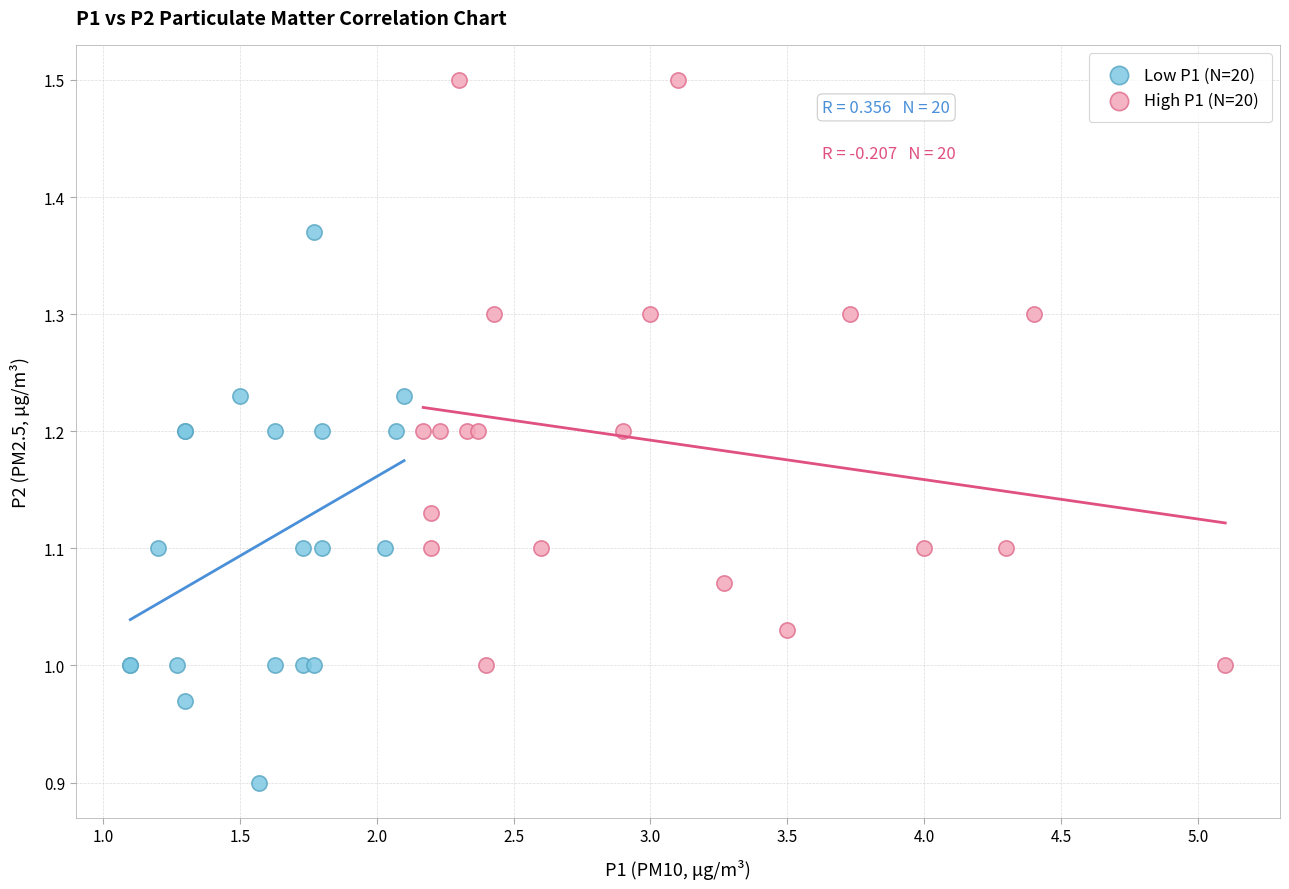

Which series contains the lowest Y value?

Low P1 (N=20)